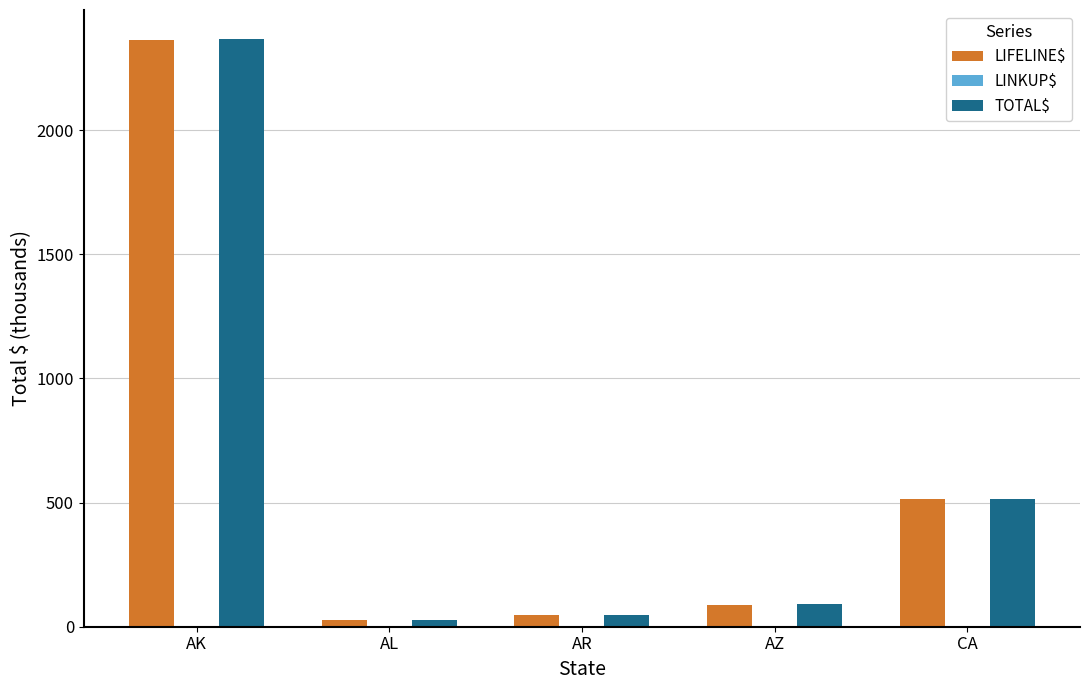

Which series changed the most between AR and CA?

TOTAL$